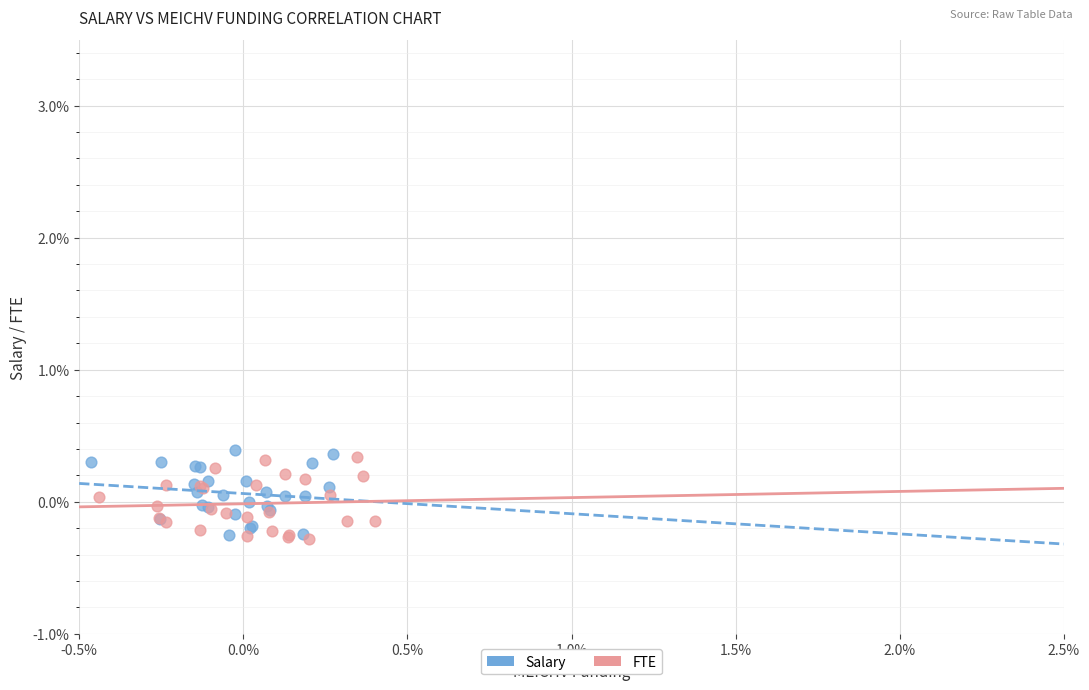

What are all the series names shown in the legend?

Salary, FTE